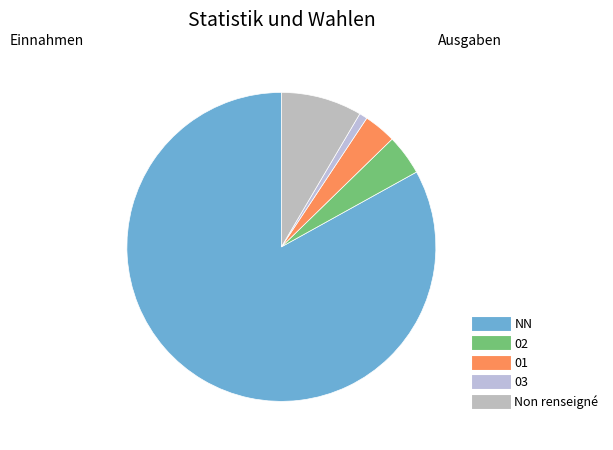

Count the number of slices in the pie.

5